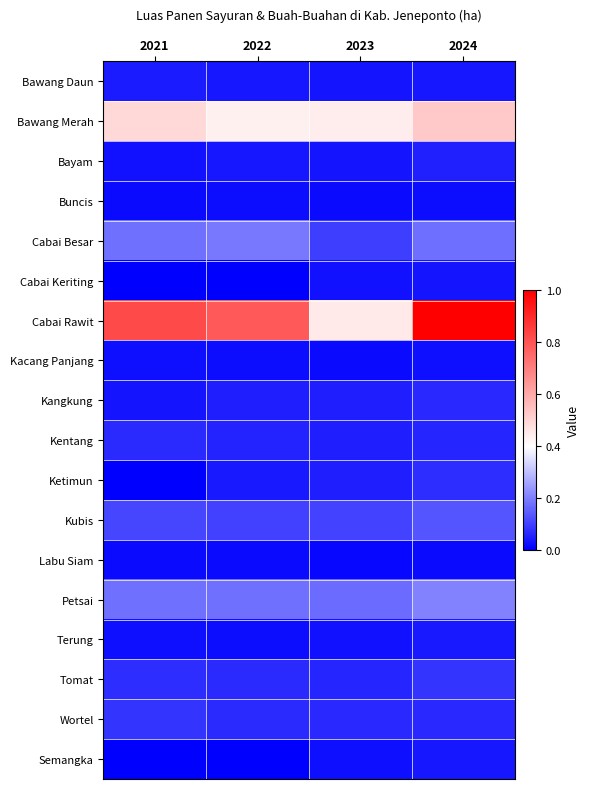

At which category is the sum across all series the highest?

2024